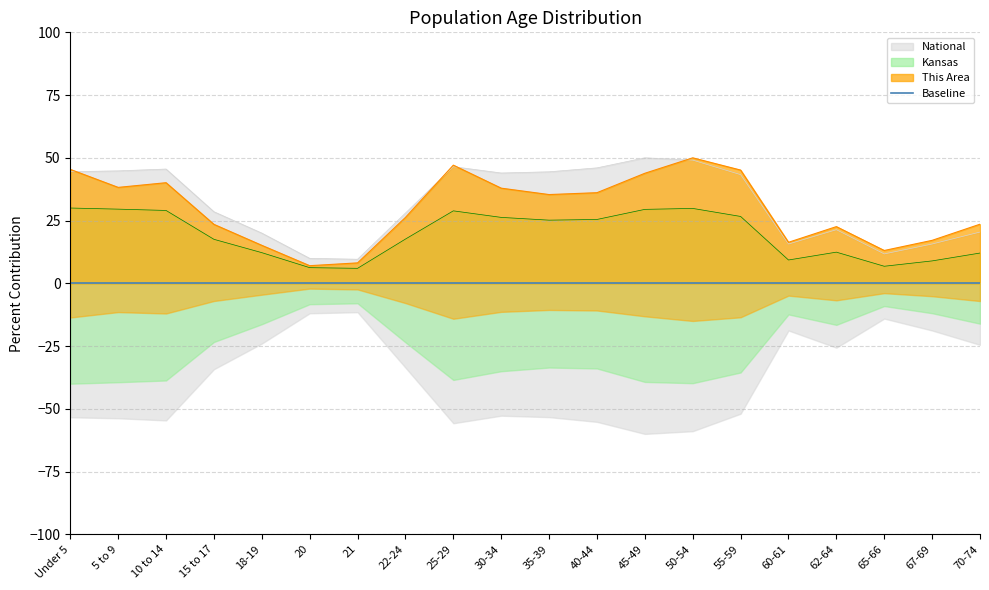

What is the lowest value of the National series?

9.6